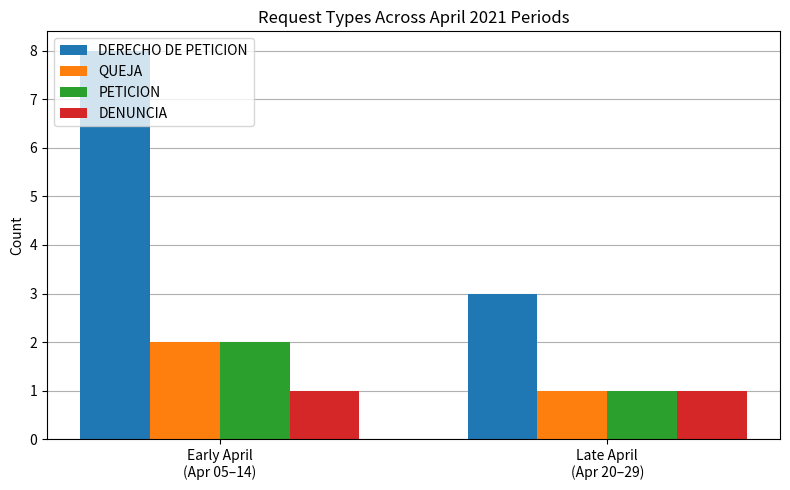

What is the label of the 2nd bar from the right?

Early April
(Apr 05–14)